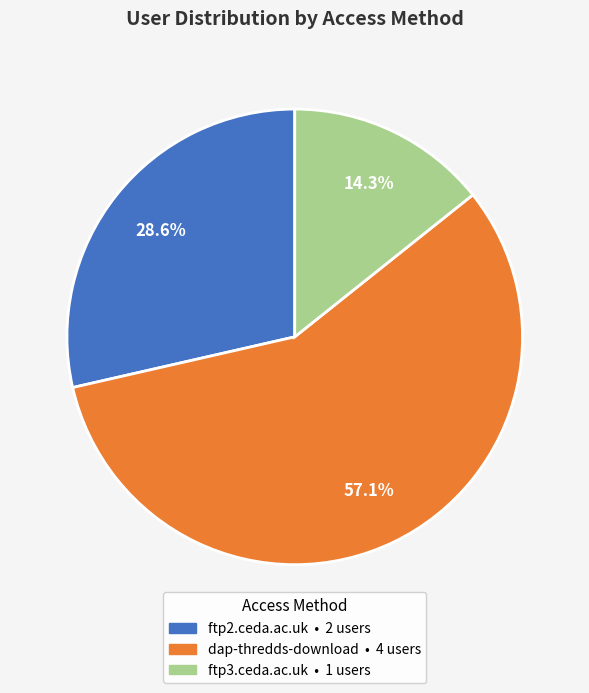

Which has a higher value, dap-thredds-download or ftp2.ceda.ac.uk?

dap-thredds-download